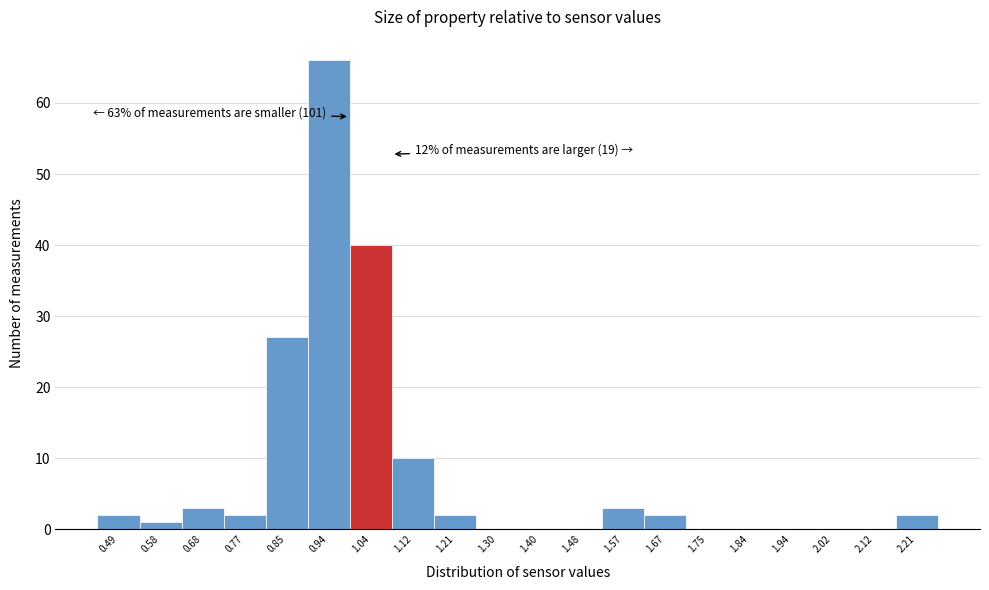

Over which range of the x-axis is the bar tallest?

0.90 to 0.99